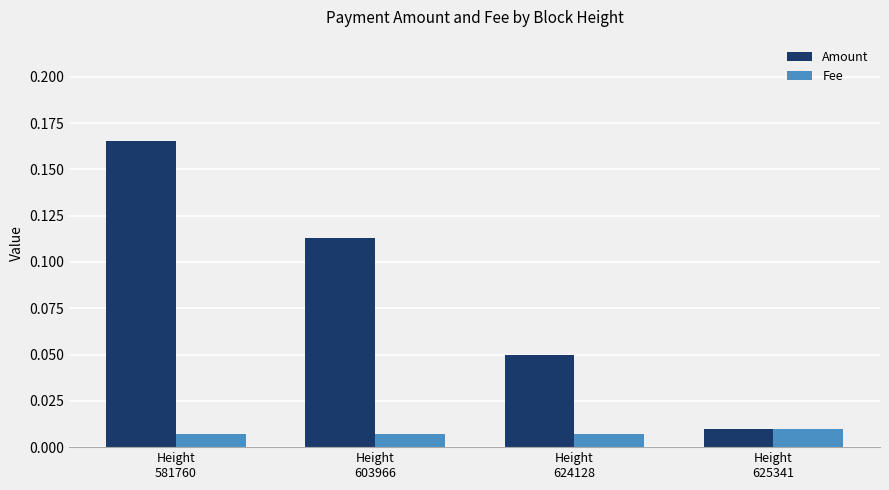

Count the Fee values in the range 0 to 1.

4